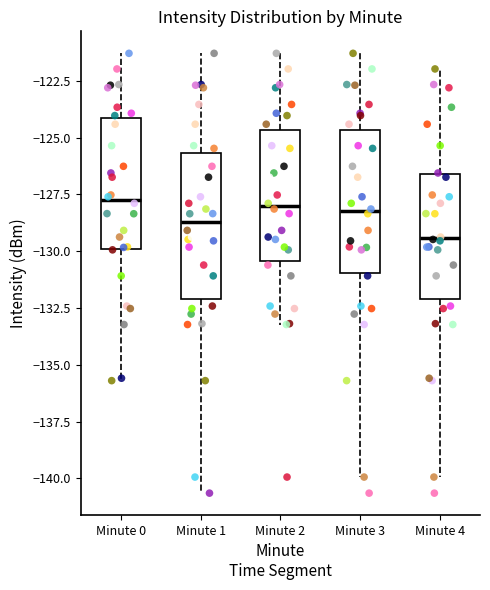

Where does the median line of the box for Minute 2 sit on the y-axis? The values are not printed on the chart, so give them approximately, as read against the axis.

-128.0